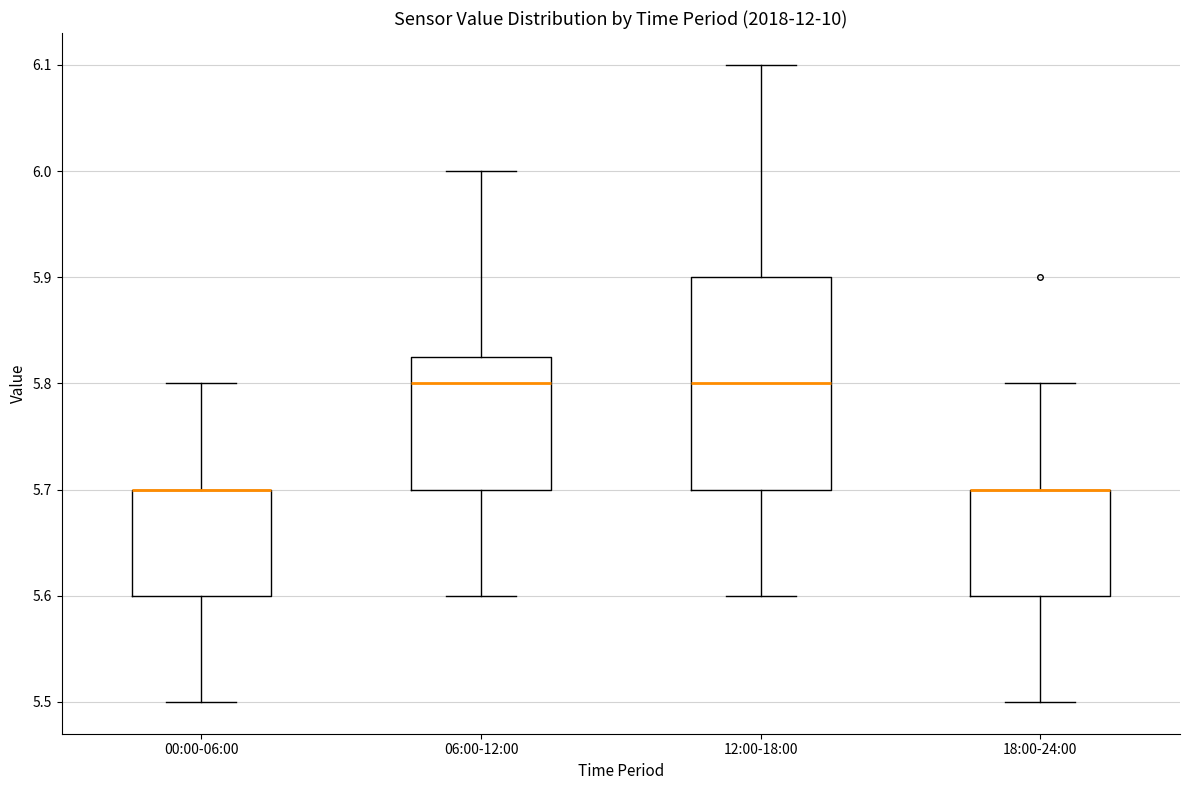

Which box is the tallest, from its lower edge to its upper edge?

12:00-18:00